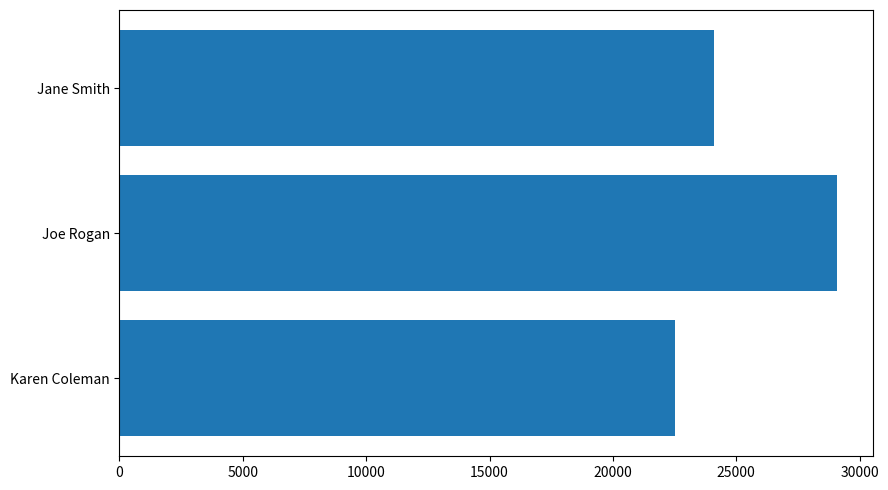

List the labels in order of value, smallest first.

Karen Coleman, Jane Smith, Joe Rogan